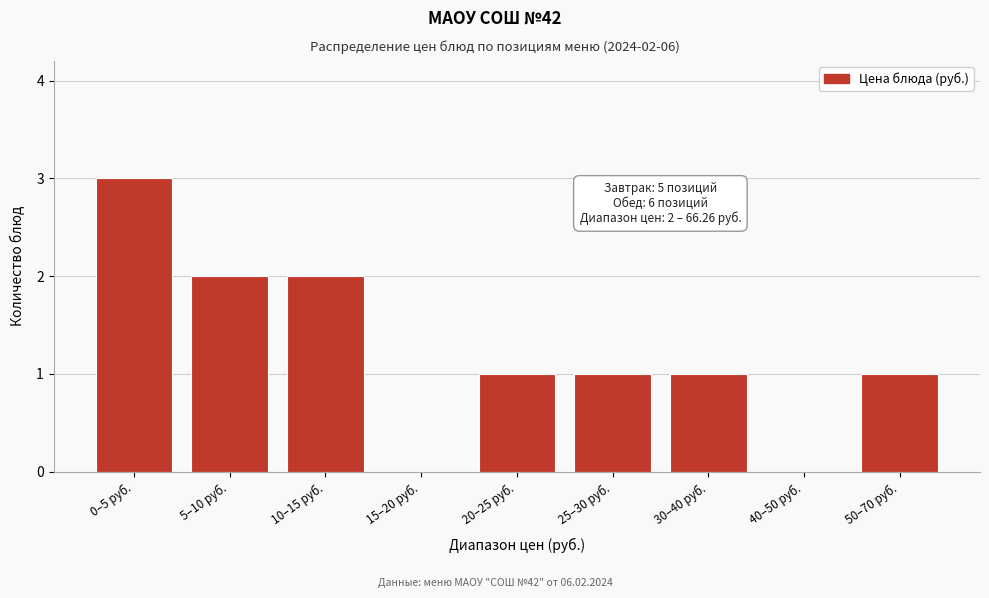

Reading right to left, extract all data points from this chart.

50–70 руб.=1	40–50 руб.=0	30–40 руб.=1	25–30 руб.=1	20–25 руб.=1	15–20 руб.=0	10–15 руб.=2	5–10 руб.=2	0–5 руб.=3